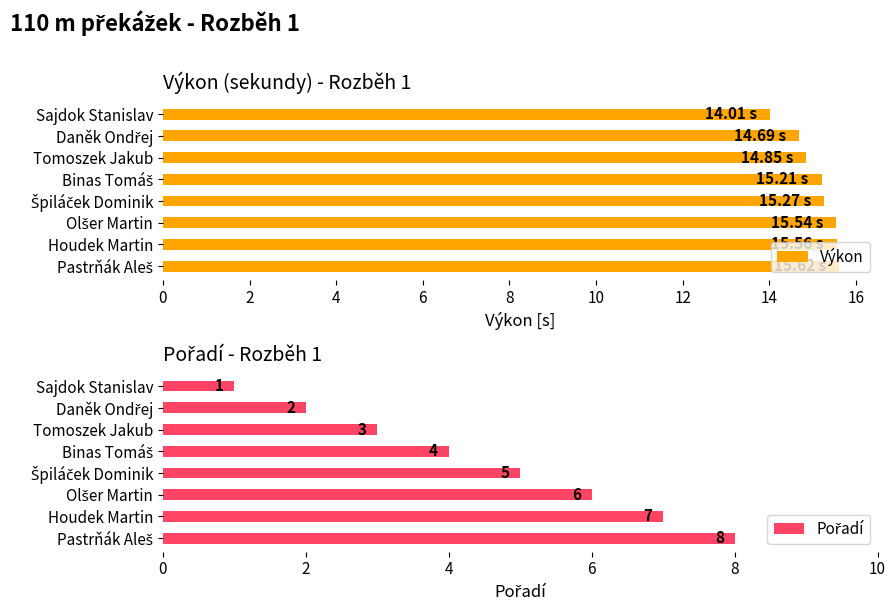

How many bars are there in total?

16